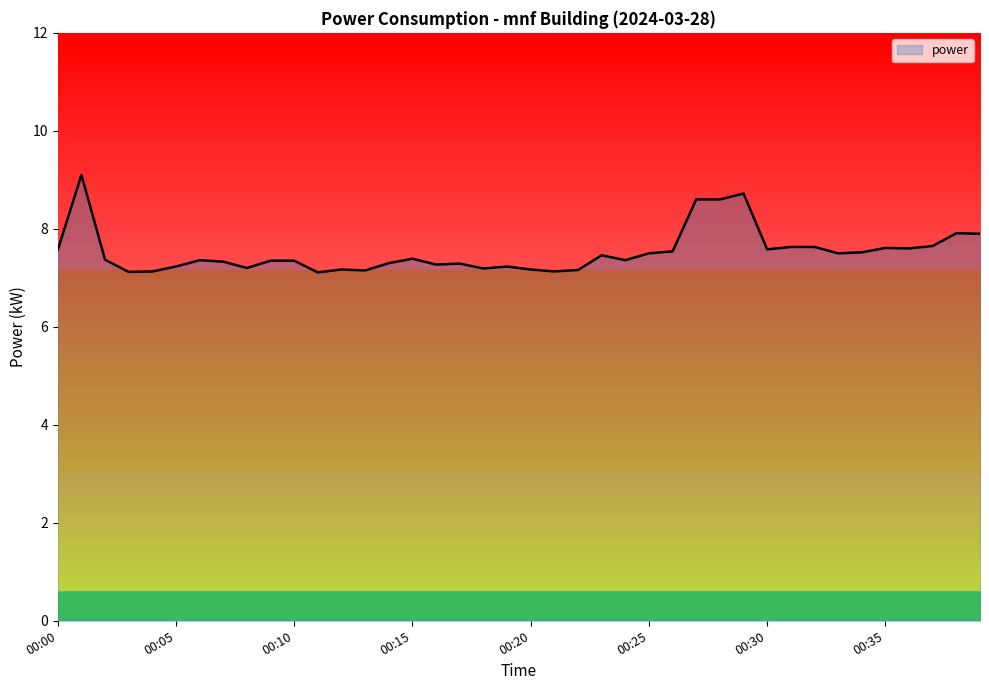

What is the smallest value displayed?

7.1